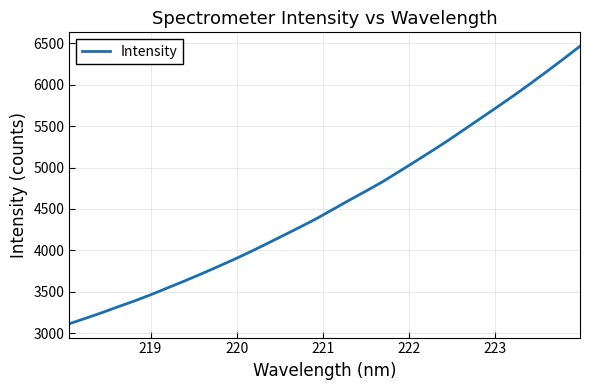

What is the smallest value displayed?

3115.5